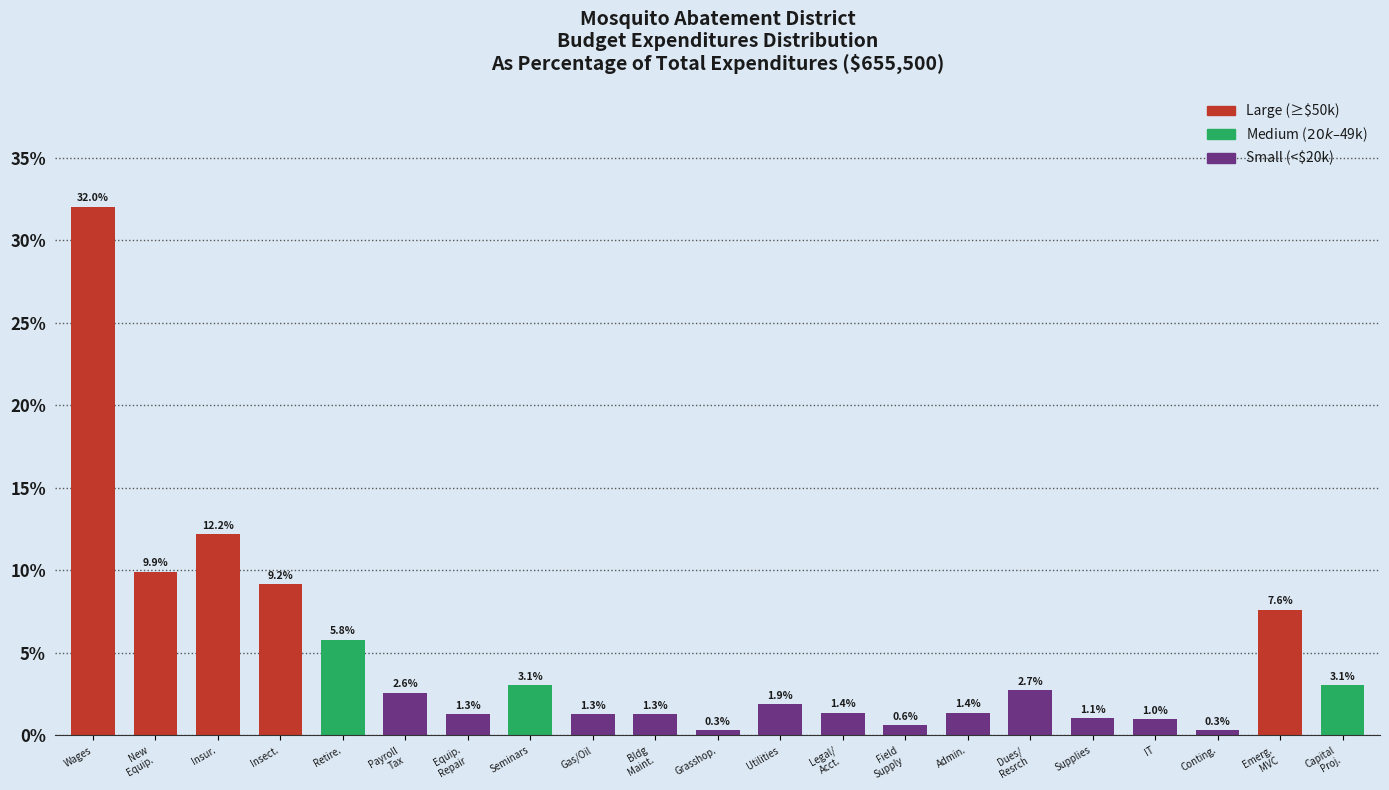

Reading left to right, what are all the values shown in this chart?

32.0	9.9	12.2	9.2	5.8	2.6	1.3	3.1	1.3	1.3	0.3	1.9	1.4	0.6	1.4	2.7	1.1	1.0	0.3	7.6	3.1